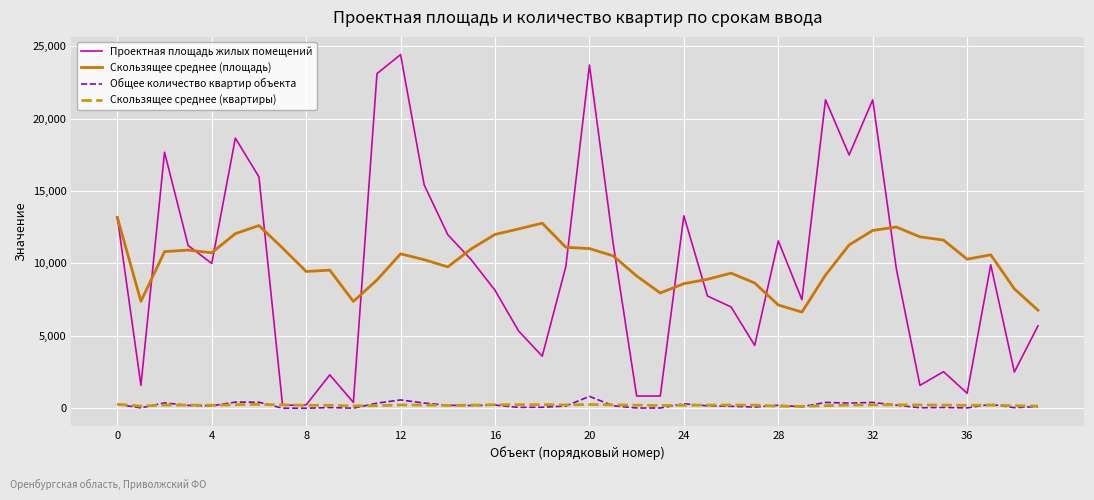

How many lines are shown in the chart?

4